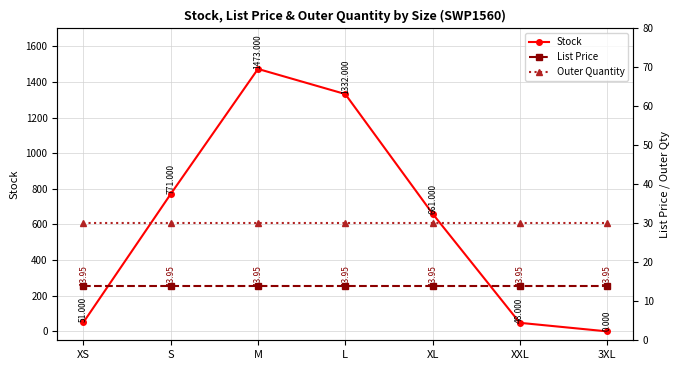

What is the highest value of the Stock series?

1473